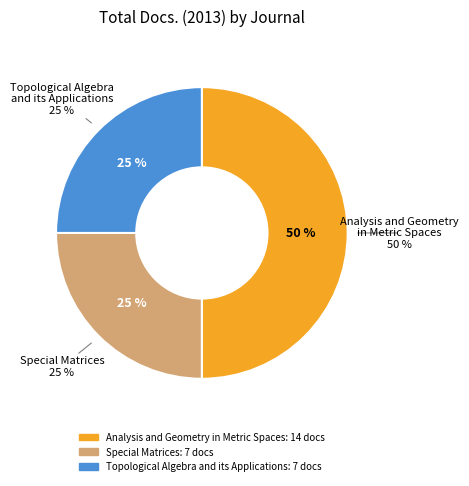

Rank the categories by value from lowest to highest.

Special Matrices, Topological Algebra and its Applications, Analysis and Geometry in Metric Spaces